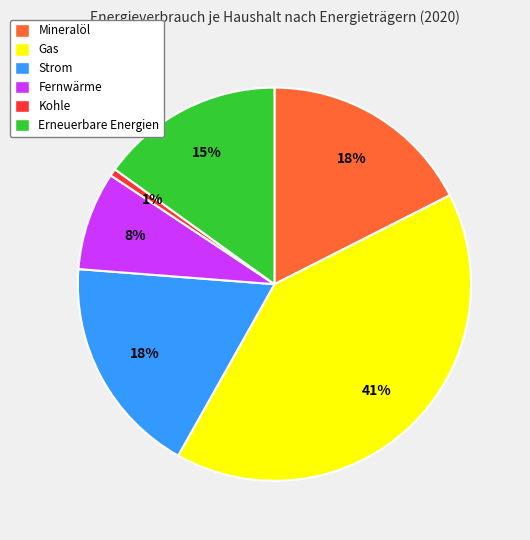

To the nearest percent, what percentage of the pie is Kohle?

1%